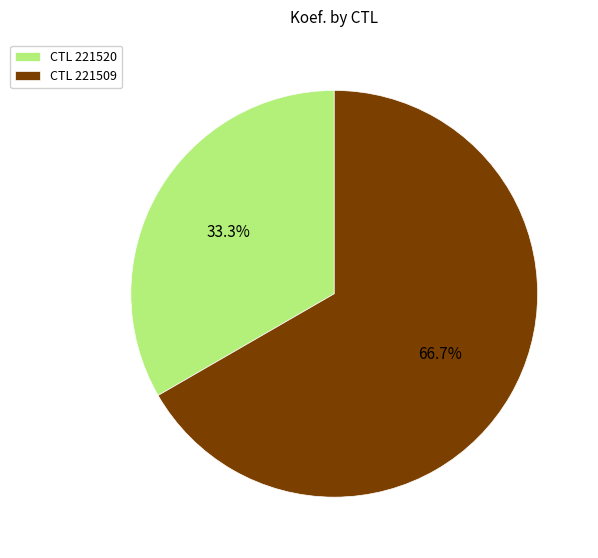

Rank the categories by value from highest to lowest.

CTL 221509, CTL 221520